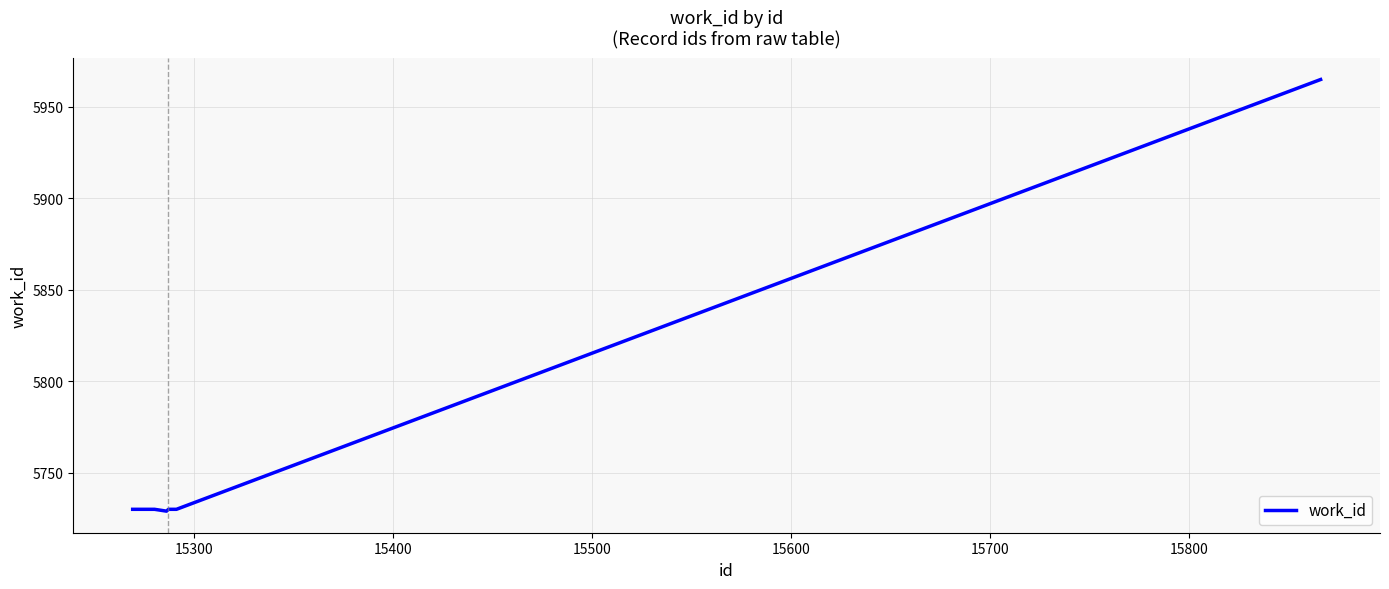

What is the maximum value shown in the chart?

5965